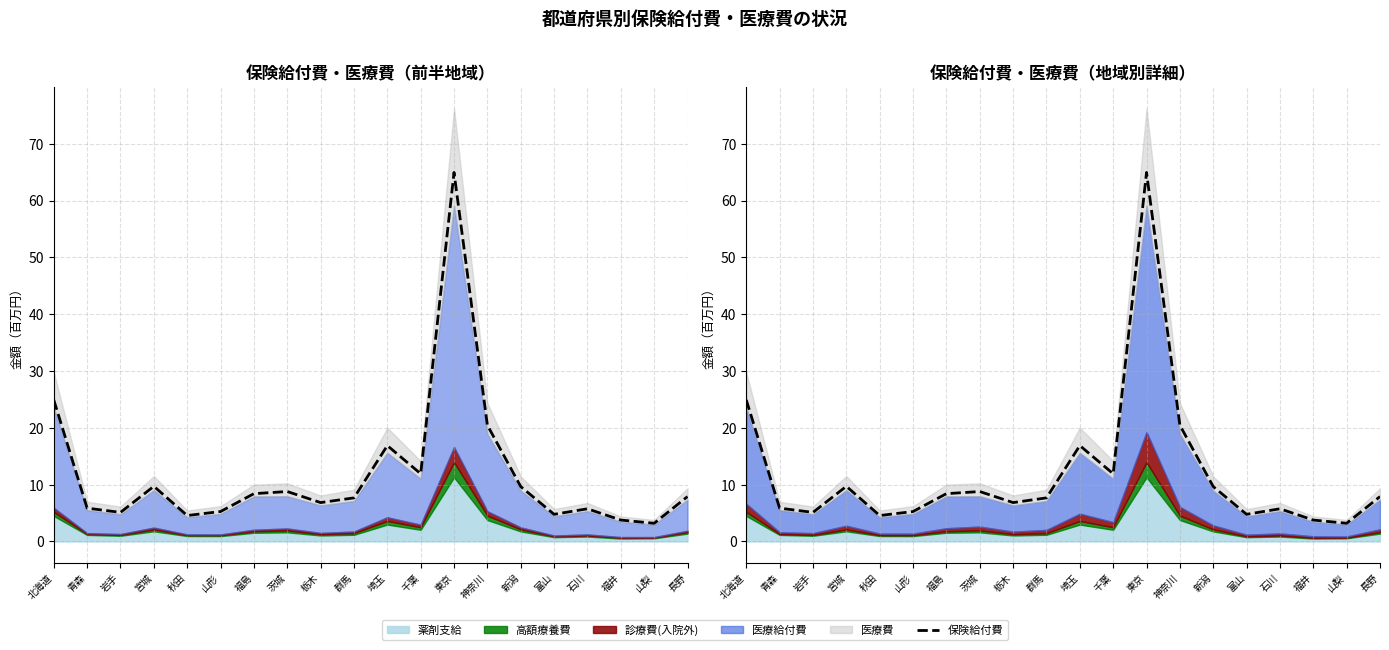

Reading right to left, what are all the values shown in this chart?

7.9	3.2	3.8	5.7	4.8	9.6	20.4	64.9	11.9	16.9	7.7	6.8	8.8	8.4	5.3	4.6	9.7	5.1	5.9	24.9